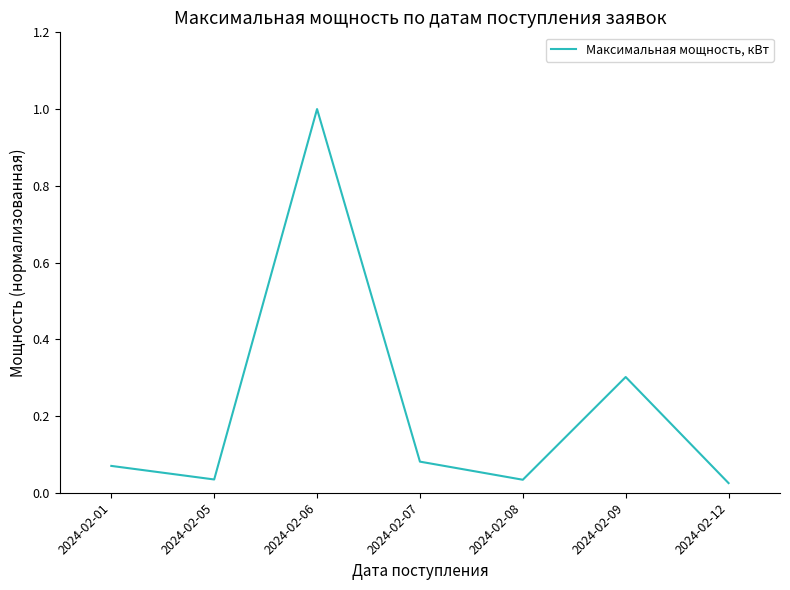

Where is the first local maximum?

2024-02-06